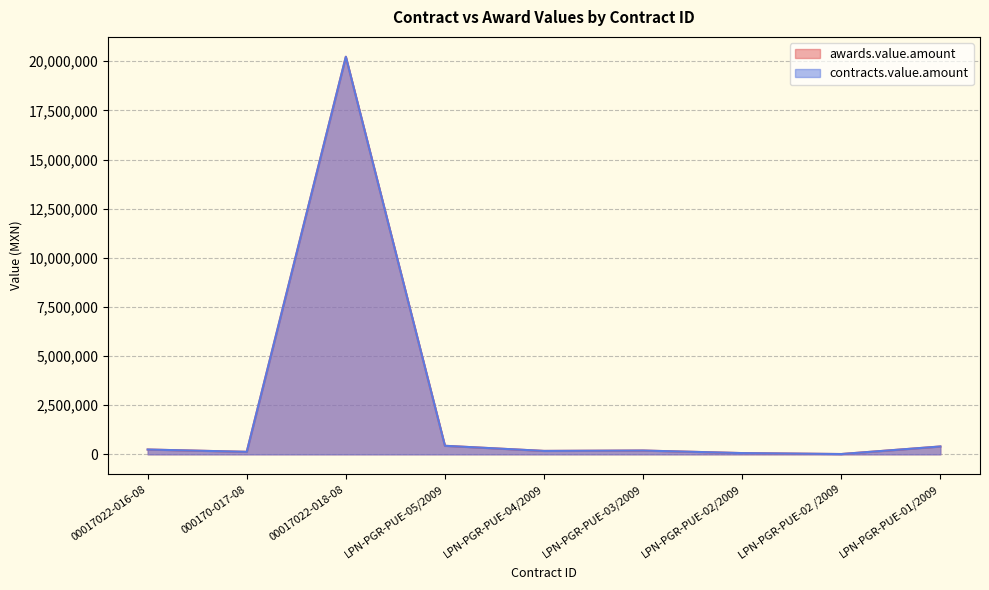

True or false: contracts.value.amount and awards.value.amount cross at least once.

False